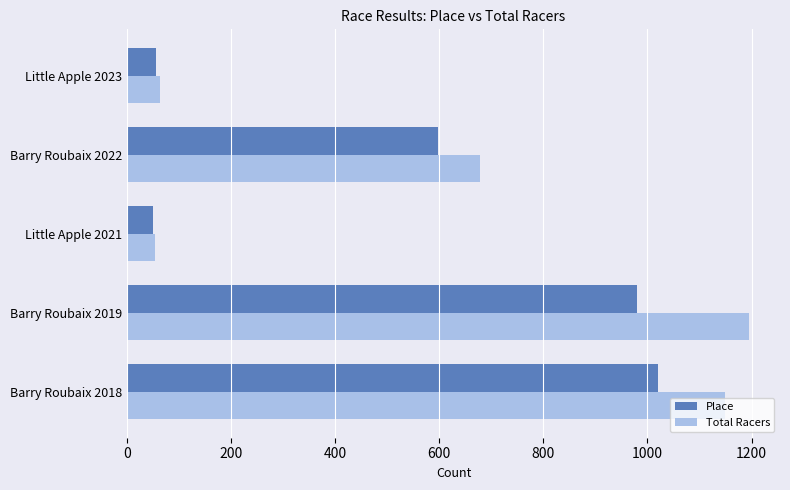

The value of Total Racers at Barry Roubaix 2019 is 1195. True or false?

True